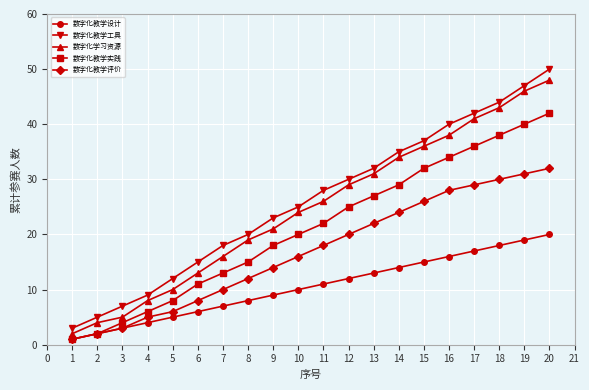

At which label does 数字化教学设计 reach its minimum?

1